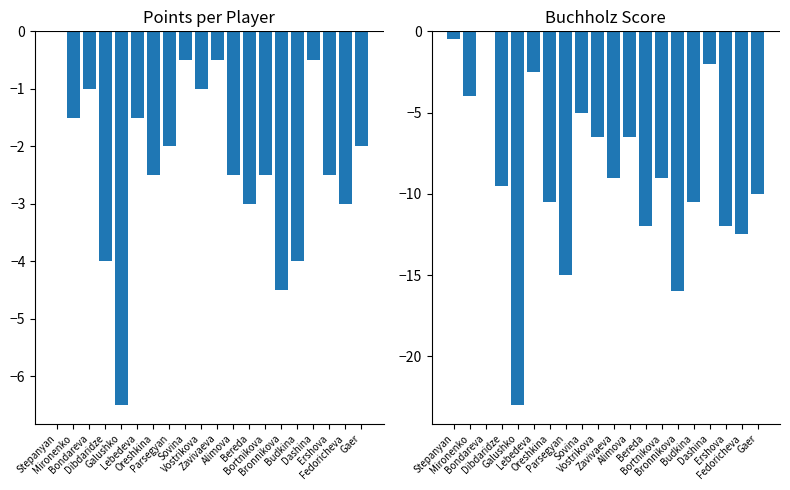

What is the label of the 19th bar from the right?

Mironenko